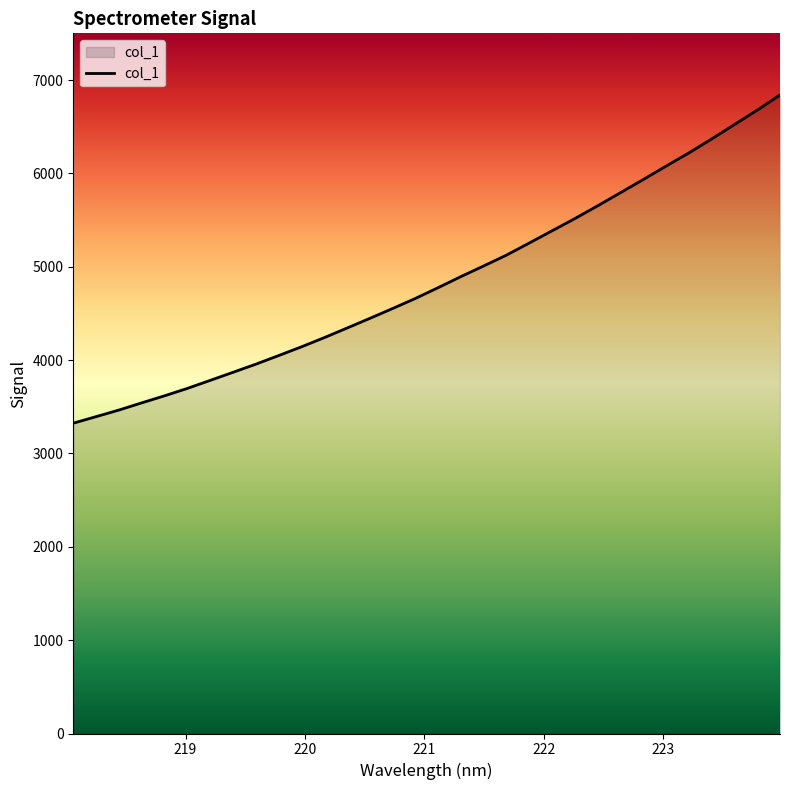

What is the difference between the maximum and minimum values?

3516.0